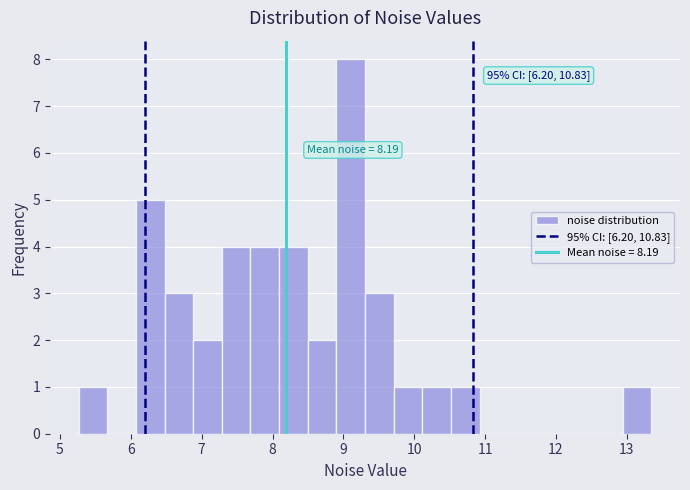

Over which range of the x-axis is the bar tallest?

8.9 to 9.3